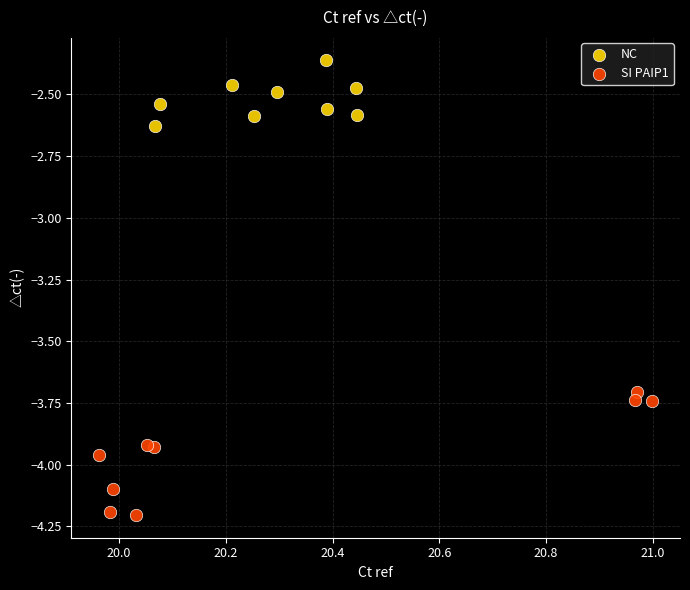

Which series has the widest spread of Y values?

SI PAIP1